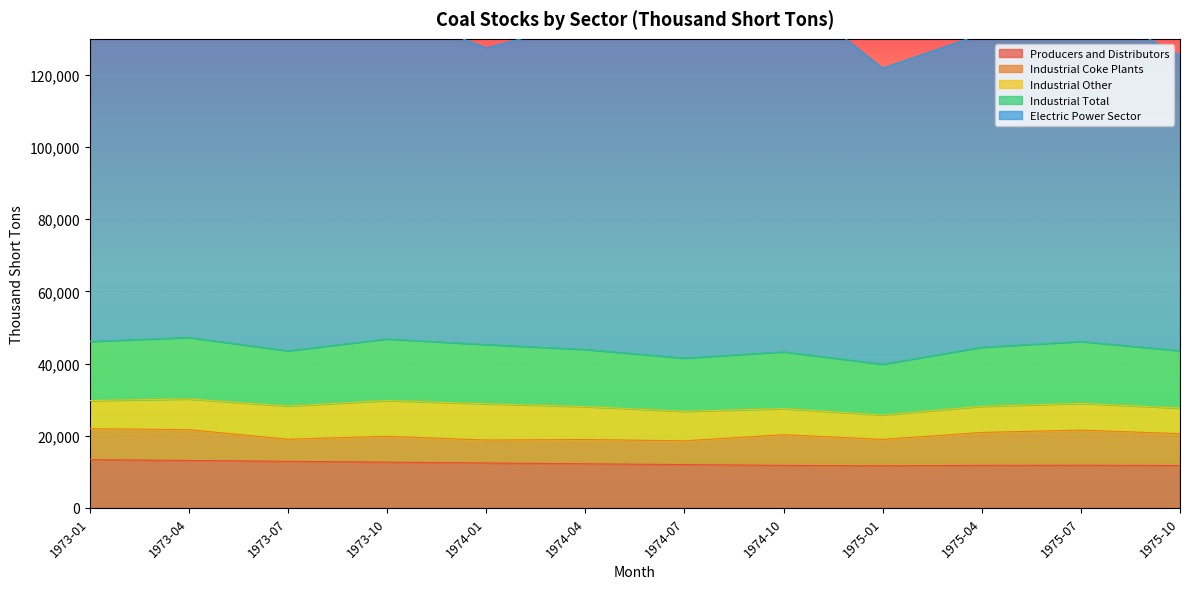

True or false: Industrial Total and Electric Power Sector cross at least once.

False